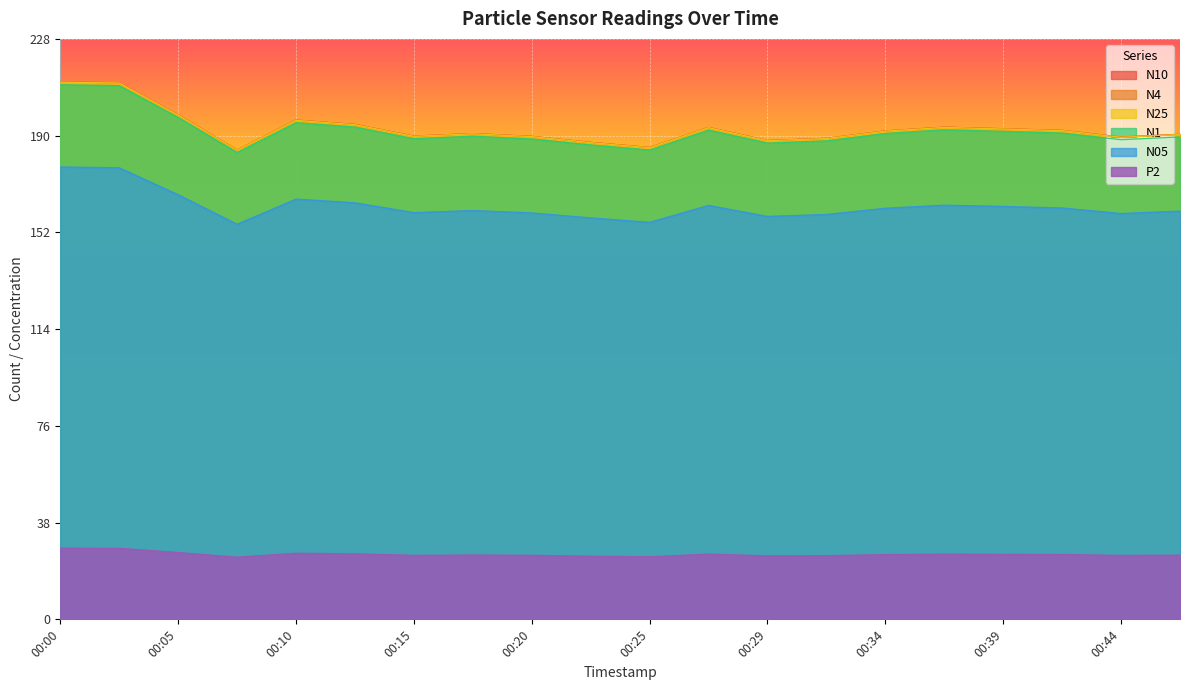

Count the number of categories in the chart.

20